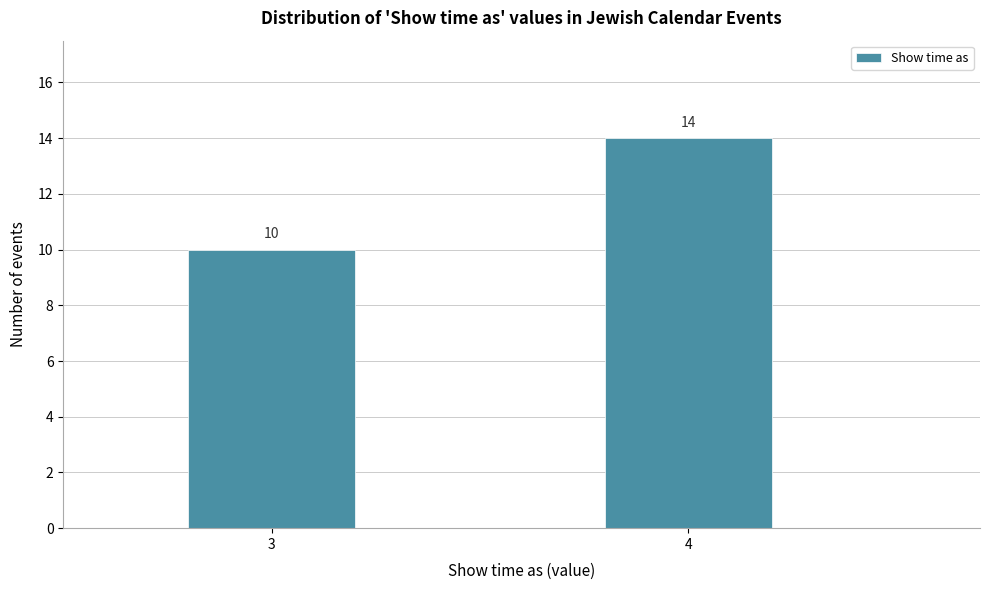

Reading left to right, what are all the values shown in this chart?

3=10	4=14